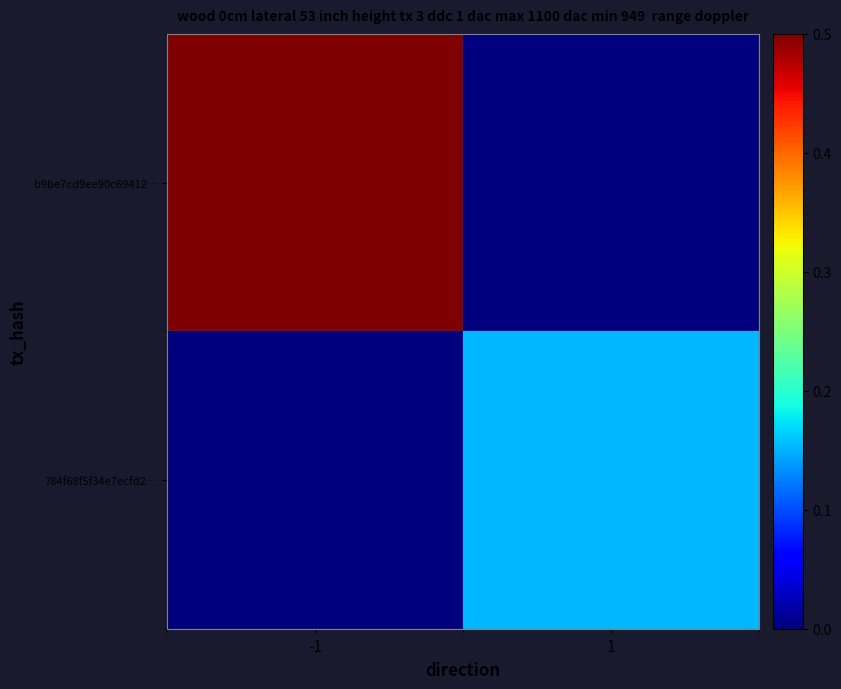

Which has a higher value, -1 or 1?

-1